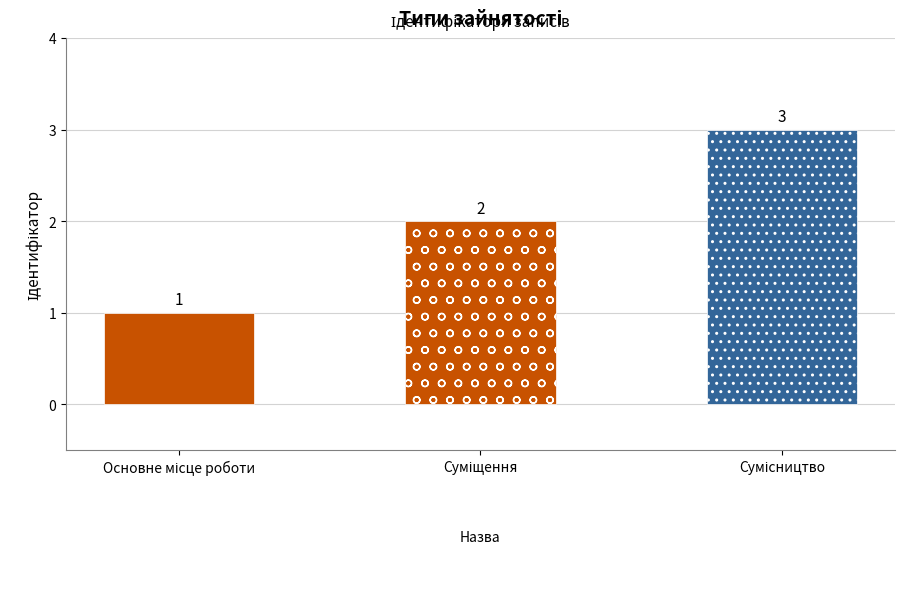

What value does the data have at Основне місце роботи?

1